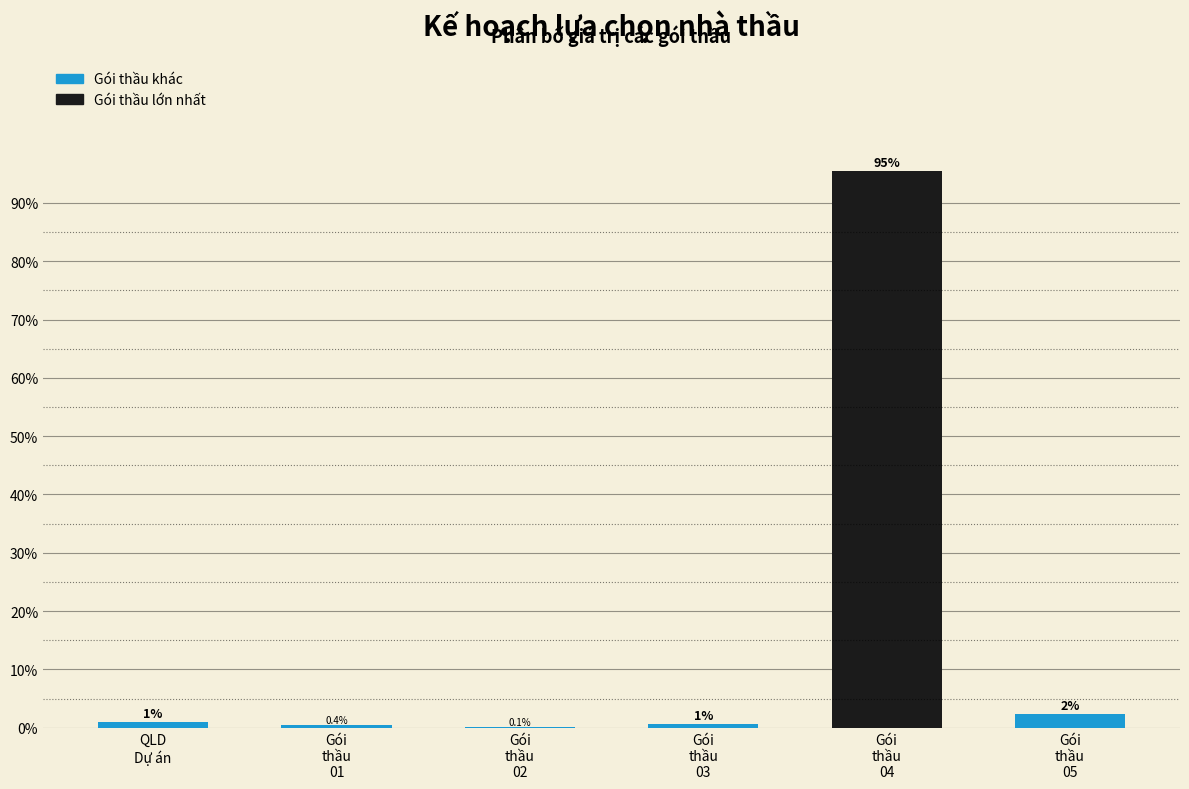

What is the greatest value displayed?

95.5